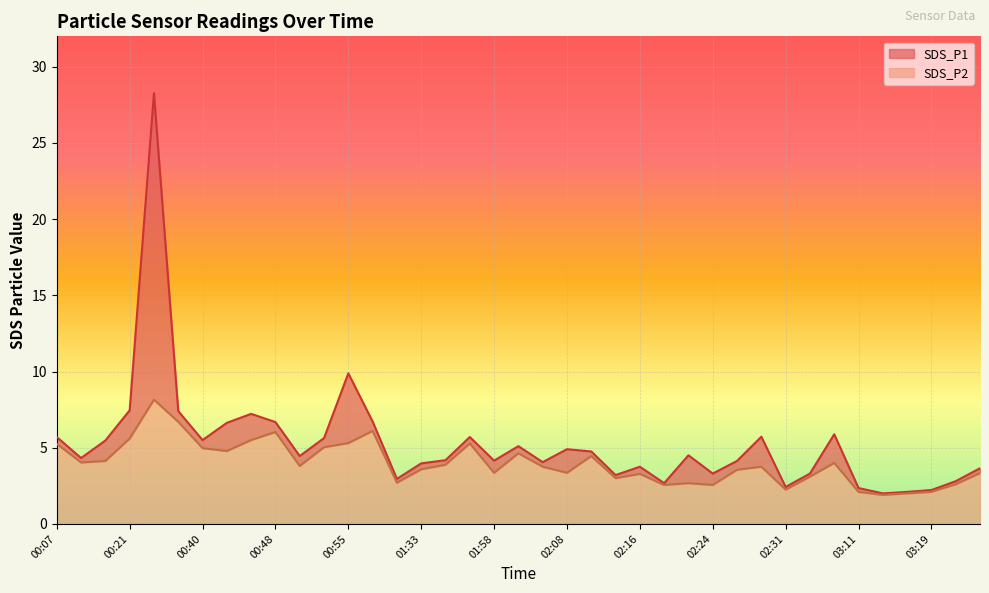

What is the difference between the maximum and minimum values in the SDS_P1 series?

26.3